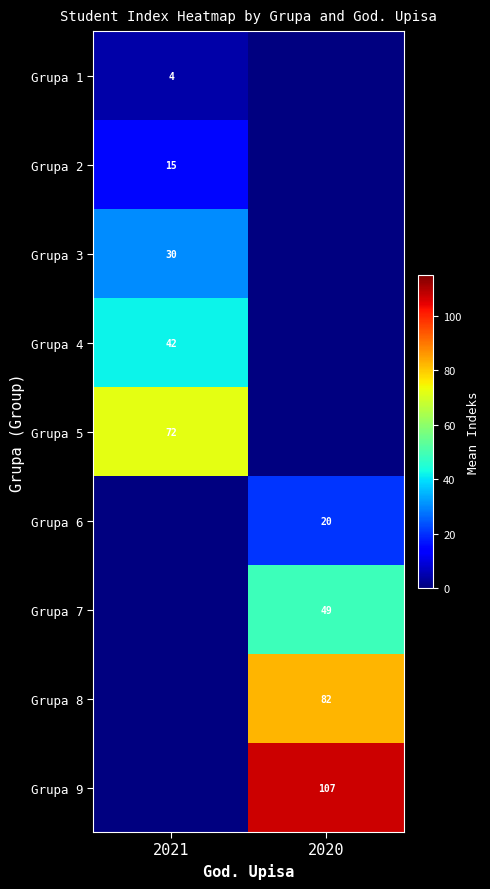

The Grupa 8 series shows 53.8 at 2020. True or false?

False